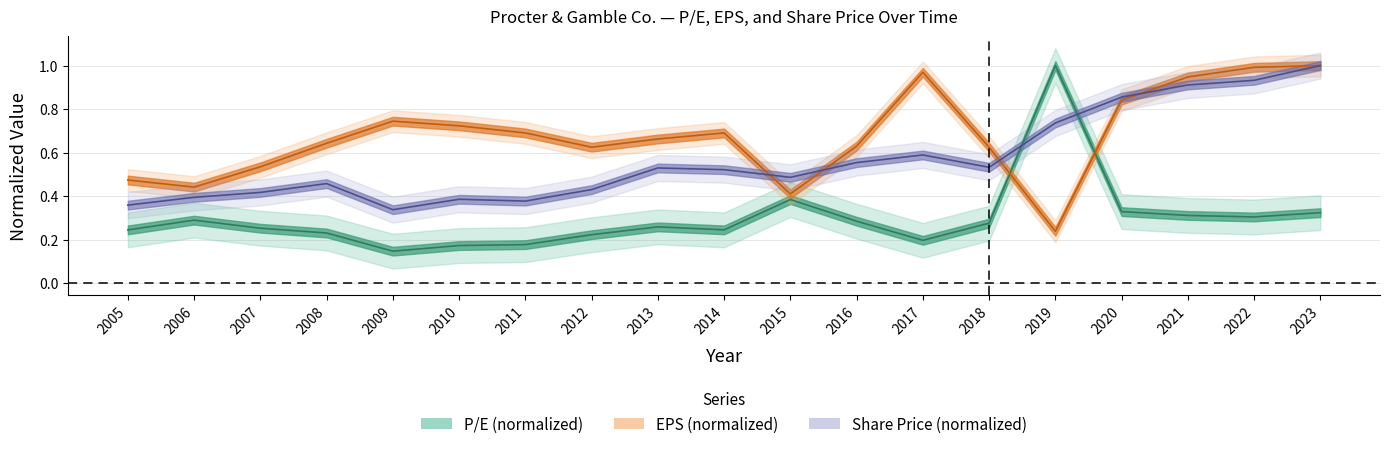

In P/E, how many points are lower than both neighbors (excluding endpoints)?

4